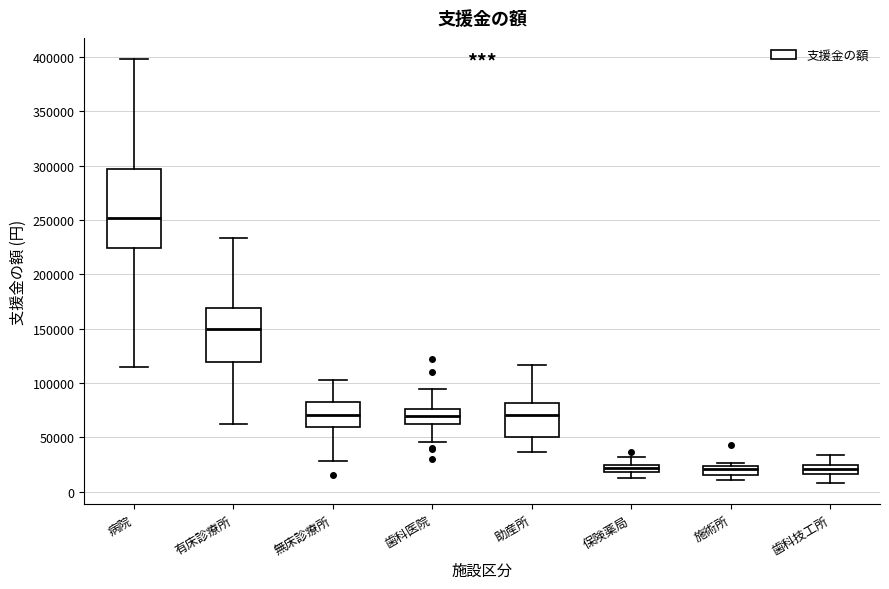

Where is the lower edge of the box for 施術所 on the y-axis? The values are not printed on the chart, so give them approximately, as read against the axis.

15000